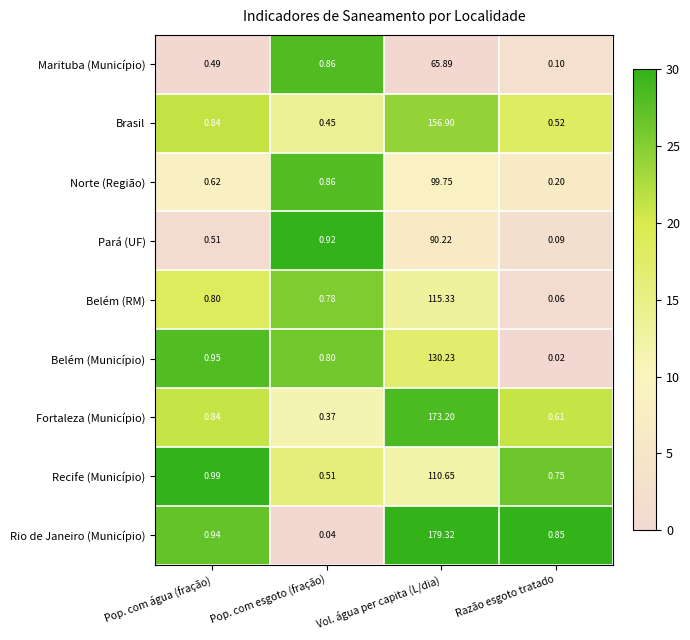

At which label is Fortaleza (Município) closest to 86?

Pop. com água (fração)